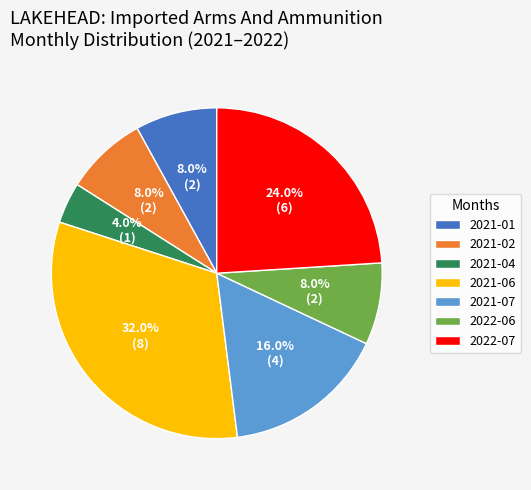

Do 2021-02 and 2022-07 together represent more than half of the pie?

No